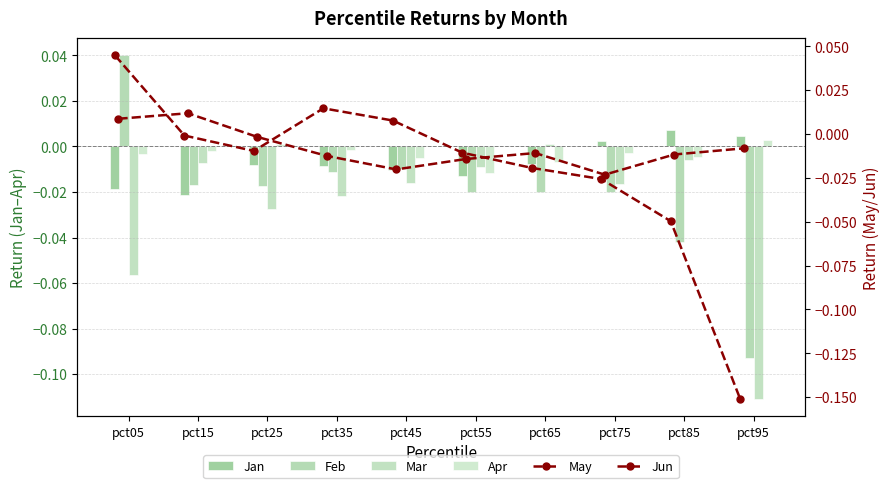

What is the difference between the highest and lowest values at pct05?

0.1